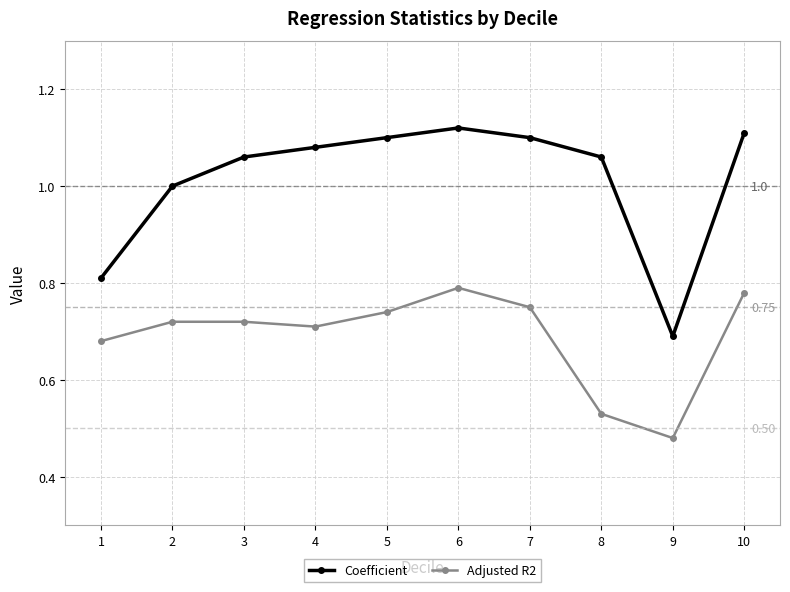

True or false: Coefficient and Adjusted R2 cross at least once.

False